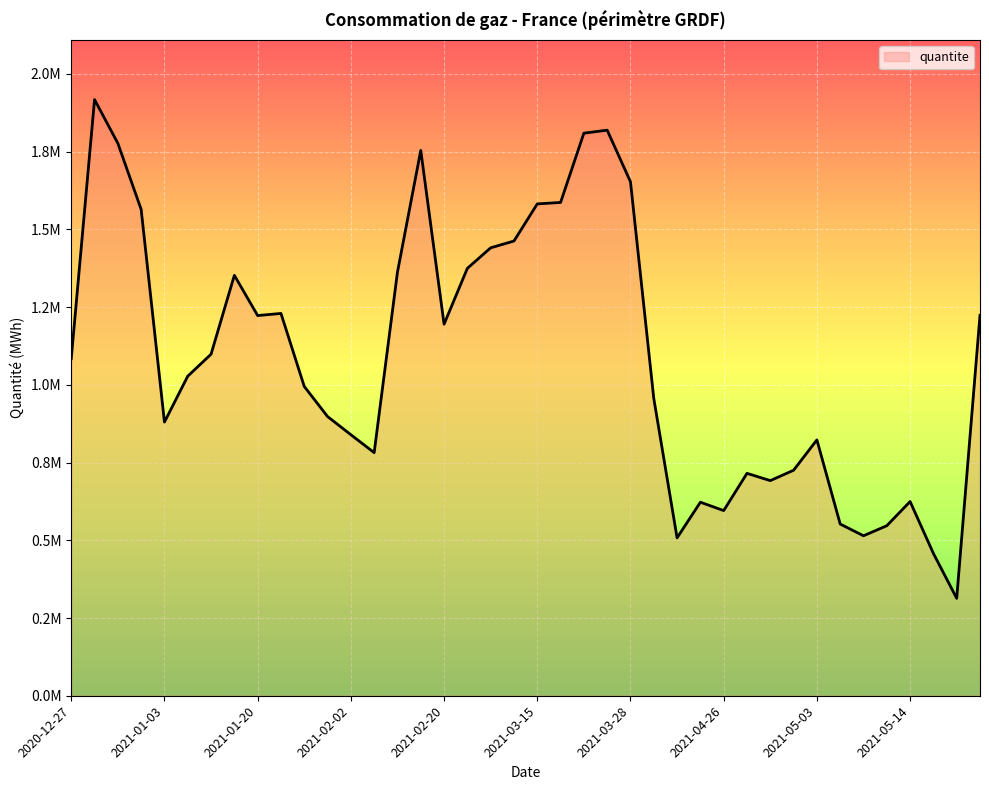

Where is the first local minimum?

2021-01-03